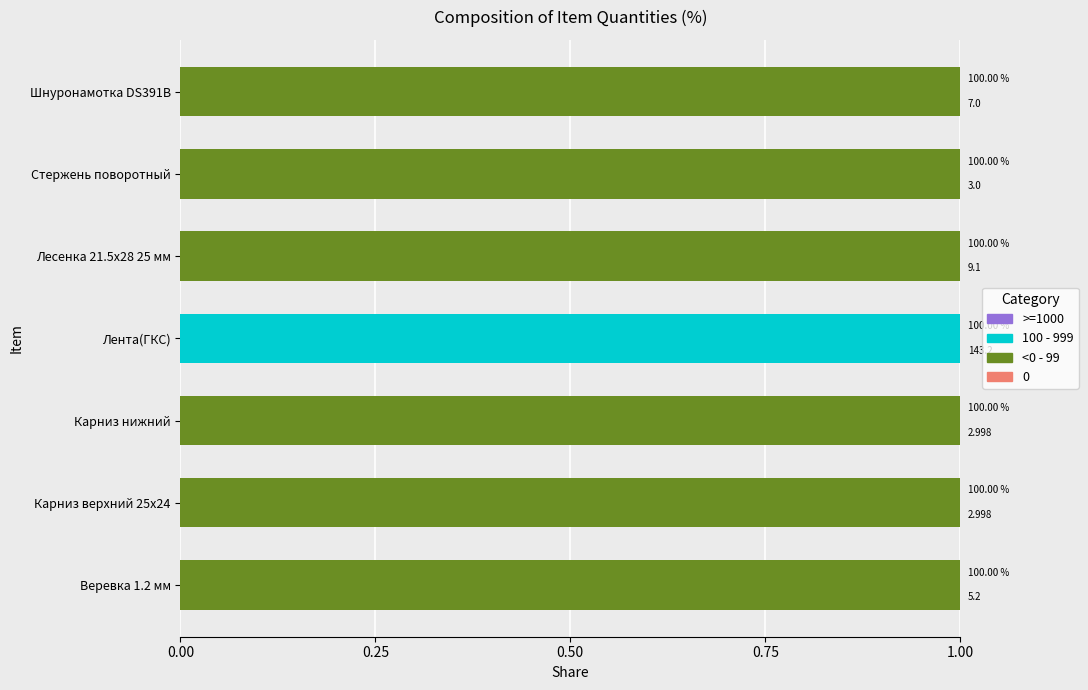

Are the bars horizontal?

Yes